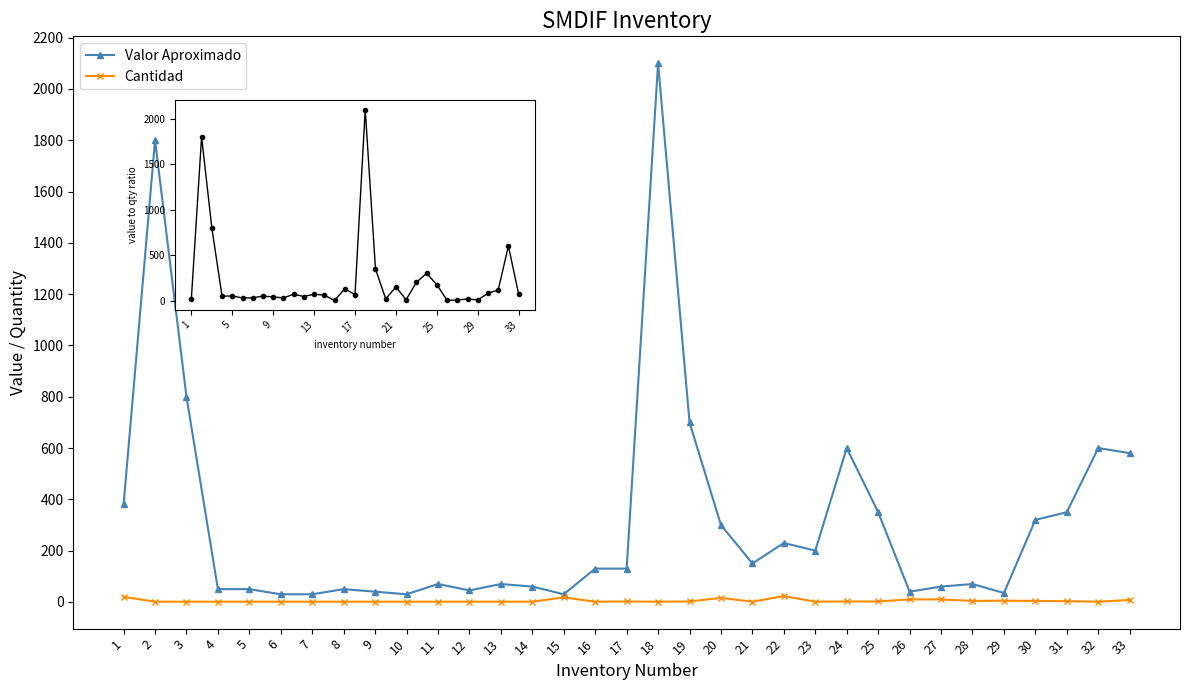

At which category does the chart reach its peak across all series?

18